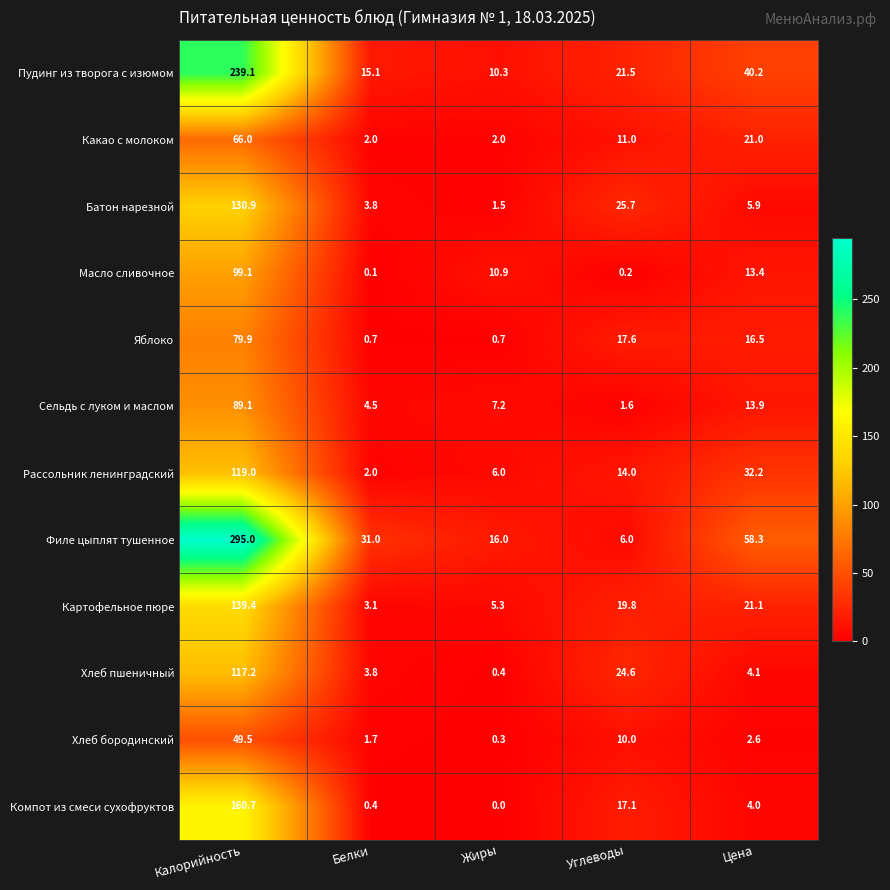

What is the difference between the maximum and minimum values in the Какао с молоком series?

64.0